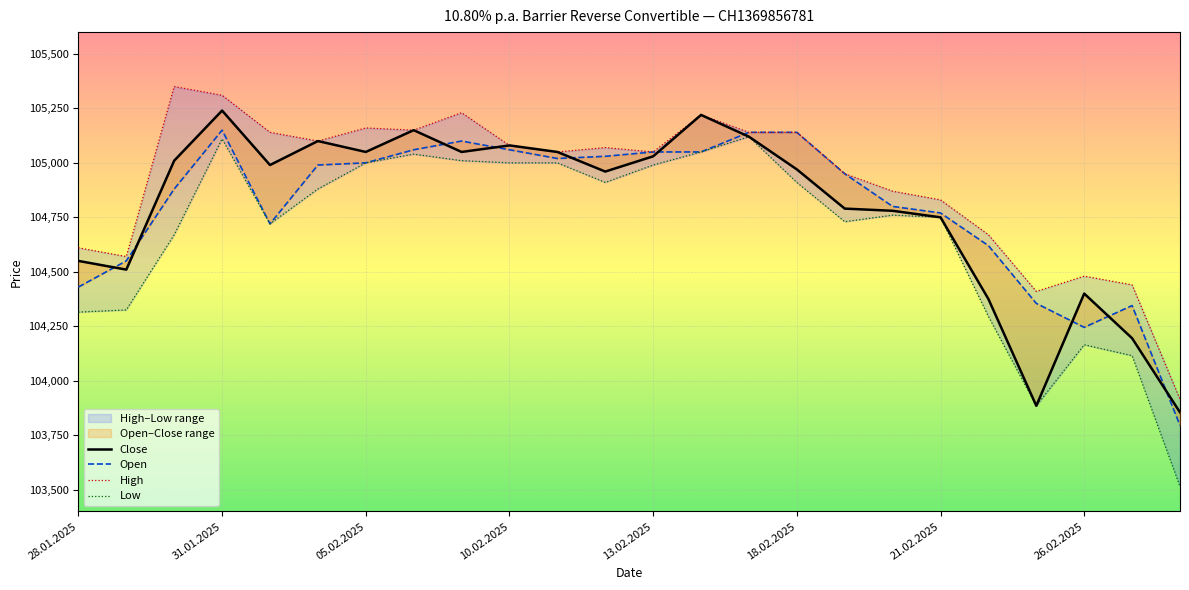

How many data points in Close are less than 104990?

12